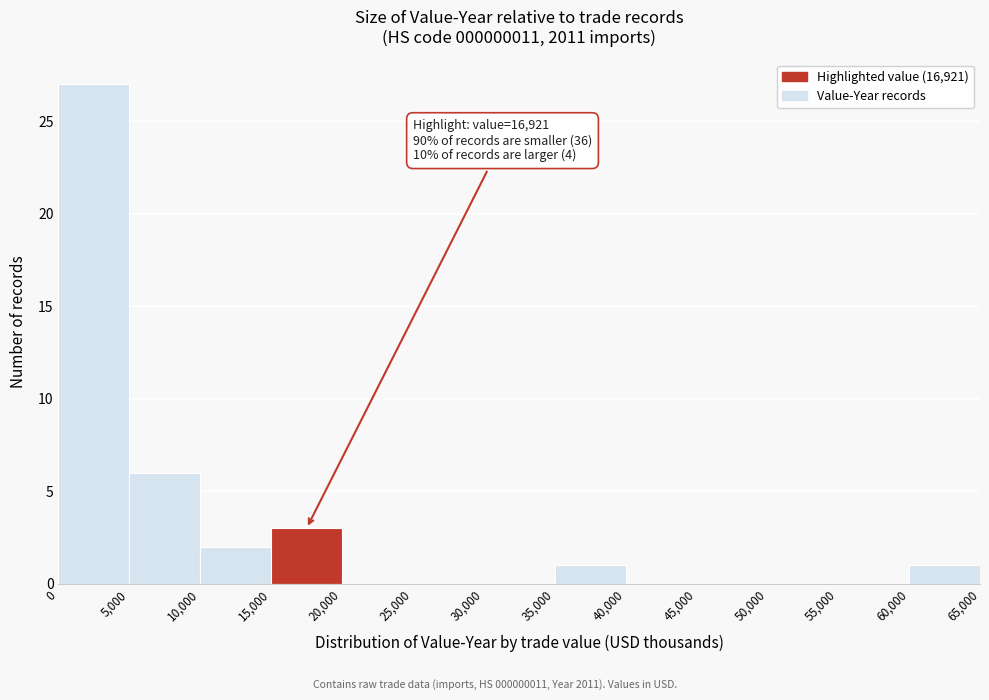

Over which range of the x-axis is the bar tallest?

0 to 5,000